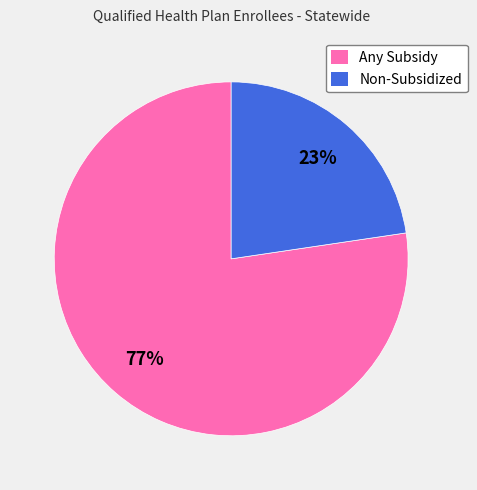

What percentage is the Non-Subsidized slice, to the nearest percent?

23%